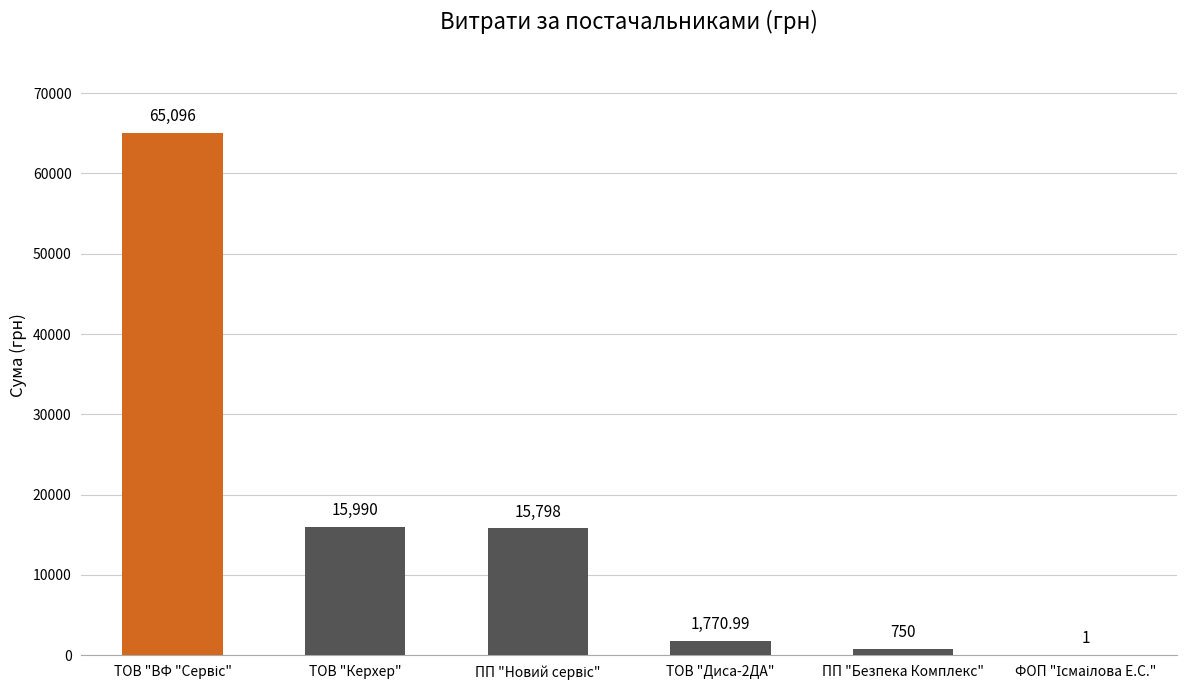

What is the sum of all values?

99406.0